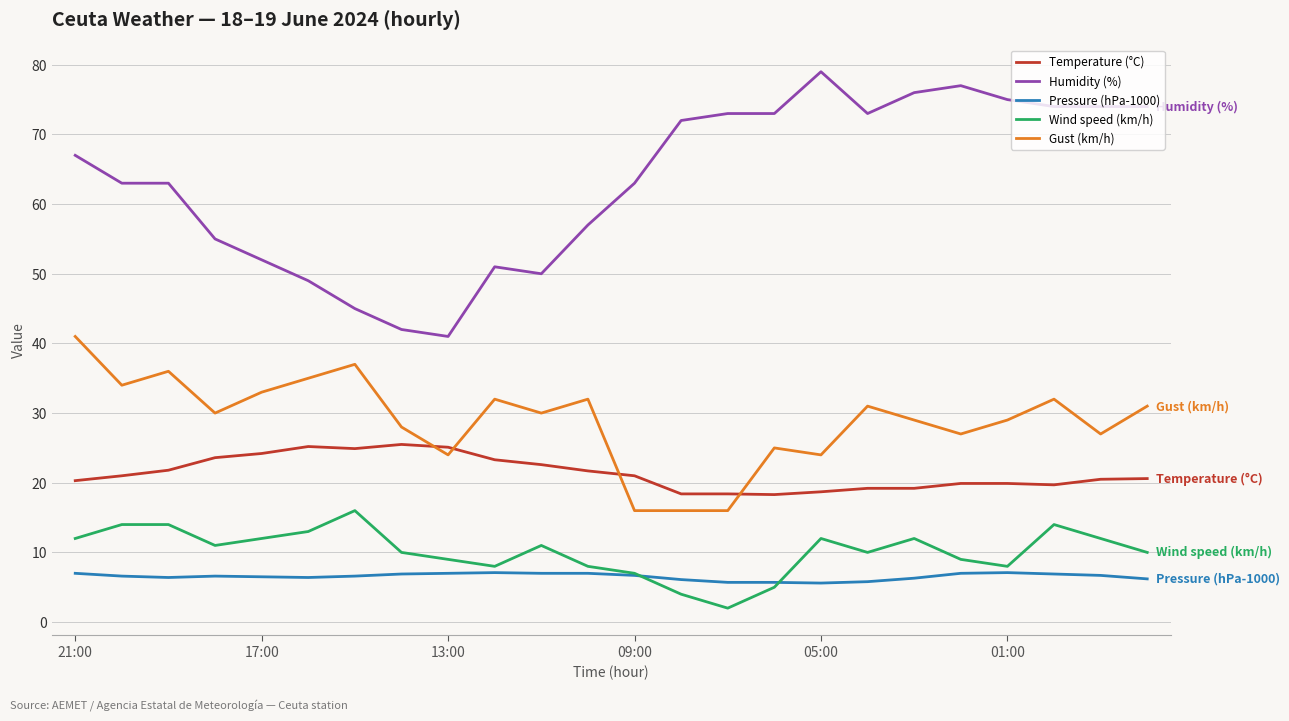

What is the average value of the Wind speed (km/h) series?

10.1